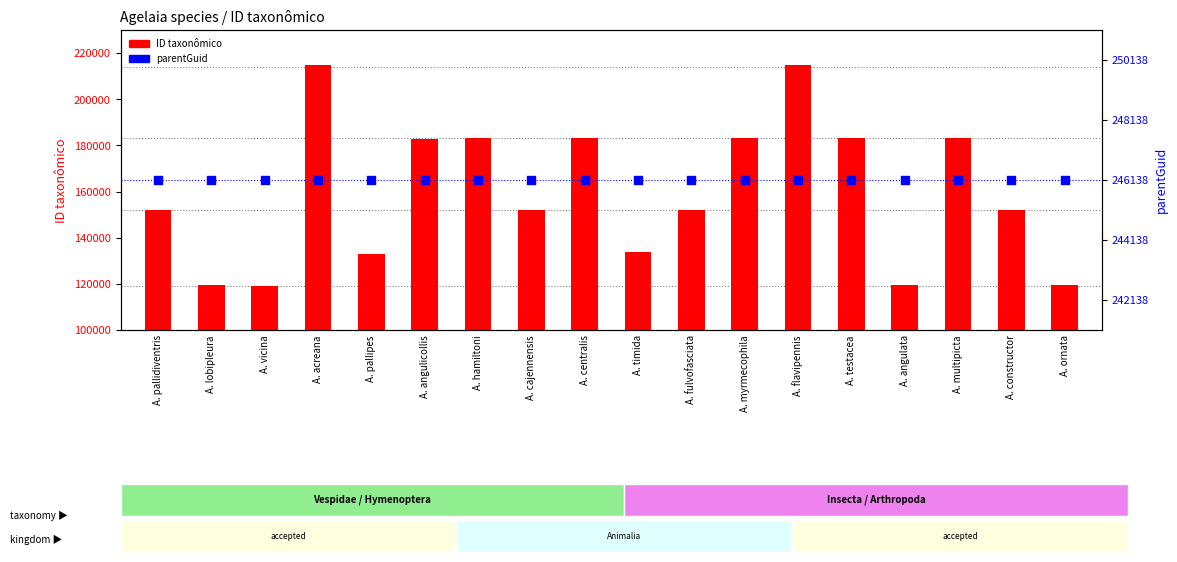

What is the total value across all series at A. angulicollis?

429100